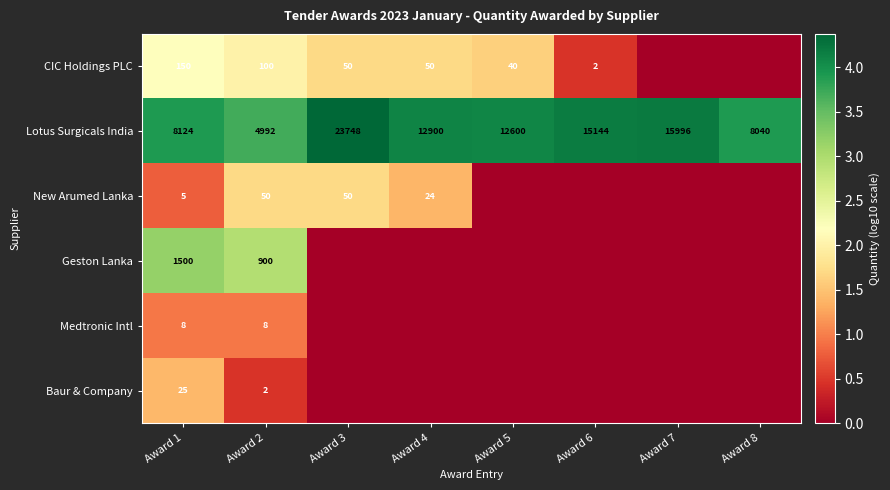

What is the minimum value for Lotus Surgicals India?

4992